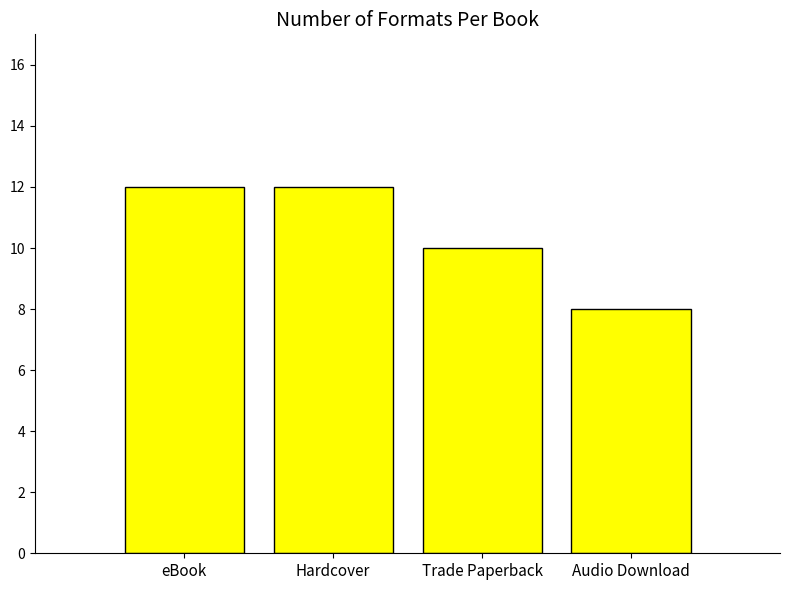

Does the chart contain any negative values?

No